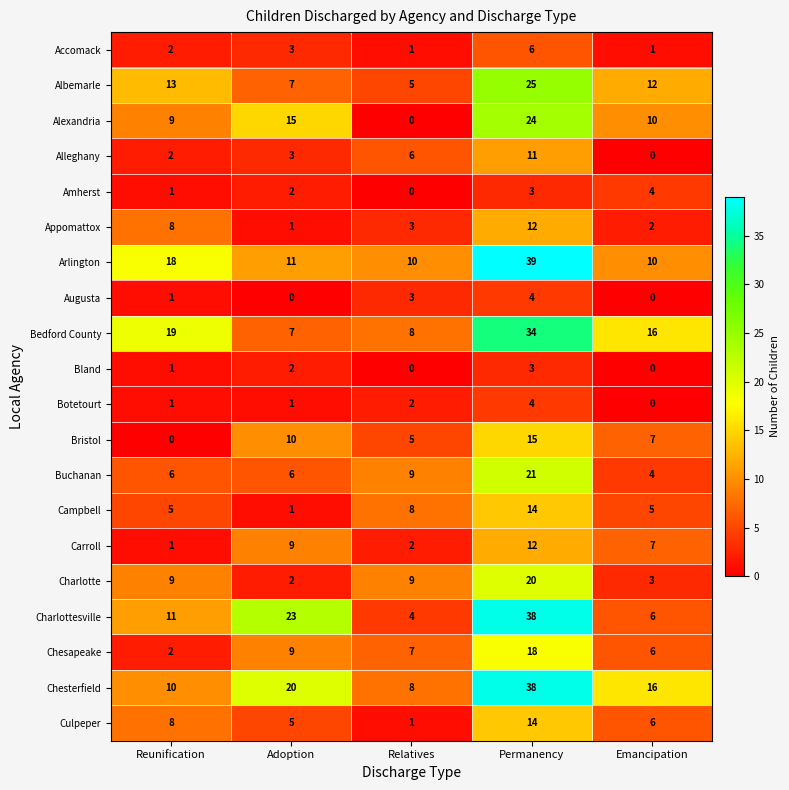

At how many categories does at least one series exceed 9?

5